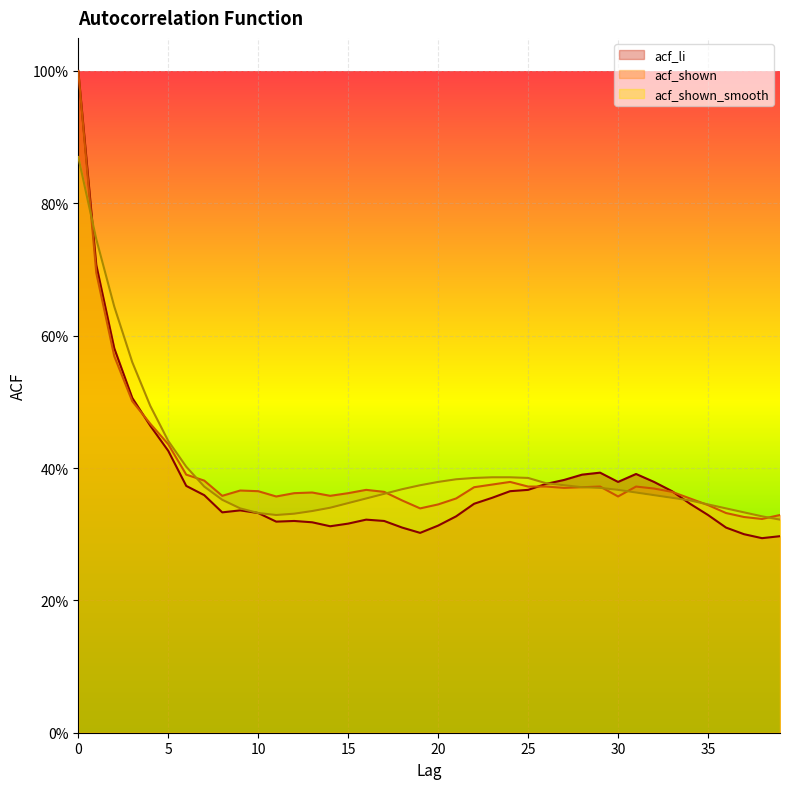

Reading left to right, list all the values displayed in this chart.

acf_li: 0=1.0	1=0.7	2=0.6	3=0.5	4=0.5	5=0.4	6=0.4	7=0.4	8=0.3	9=0.3	10=0.3	11=0.3	12=0.3	13=0.3	14=0.3	15=0.3	16=0.3	17=0.3	18=0.3	19=0.3	20=0.3	21=0.3	22=0.3	23=0.4	24=0.4	25=0.4	26=0.4	27=0.4	28=0.4	29=0.4	30=0.4	31=0.4	32=0.4	33=0.4	34=0.3	35=0.3	36=0.3	37=0.3	38=0.3	39=0.3
acf_shown: 0=1.0	1=0.7	2=0.6	3=0.5	4=0.5	5=0.4	6=0.4	7=0.4	8=0.4	9=0.4	10=0.4	11=0.4	12=0.4	13=0.4	14=0.4	15=0.4	16=0.4	17=0.4	18=0.4	19=0.3	20=0.3	21=0.4	22=0.4	23=0.4	24=0.4	25=0.4	26=0.4	27=0.4	28=0.4	29=0.4	30=0.4	31=0.4	32=0.4	33=0.4	34=0.4	35=0.3	36=0.3	37=0.3	38=0.3	39=0.3
acf_shown_smooth: 0=0.9	1=0.7	2=0.6	3=0.6	4=0.5	5=0.4	6=0.4	7=0.4	8=0.4	9=0.3	10=0.3	11=0.3	12=0.3	13=0.3	14=0.3	15=0.3	16=0.4	17=0.4	18=0.4	19=0.4	20=0.4	21=0.4	22=0.4	23=0.4	24=0.4	25=0.4	26=0.4	27=0.4	28=0.4	29=0.4	30=0.4	31=0.4	32=0.4	33=0.4	34=0.4	35=0.3	36=0.3	37=0.3	38=0.3	39=0.3